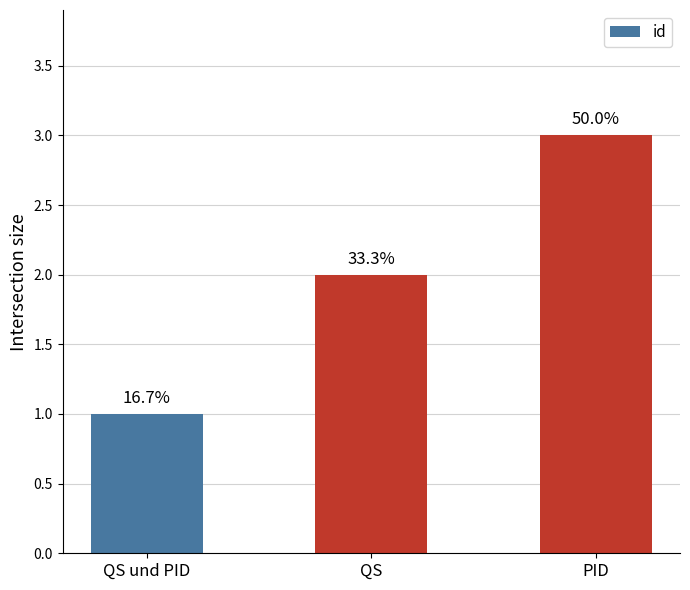

How many bars are there in total?

3